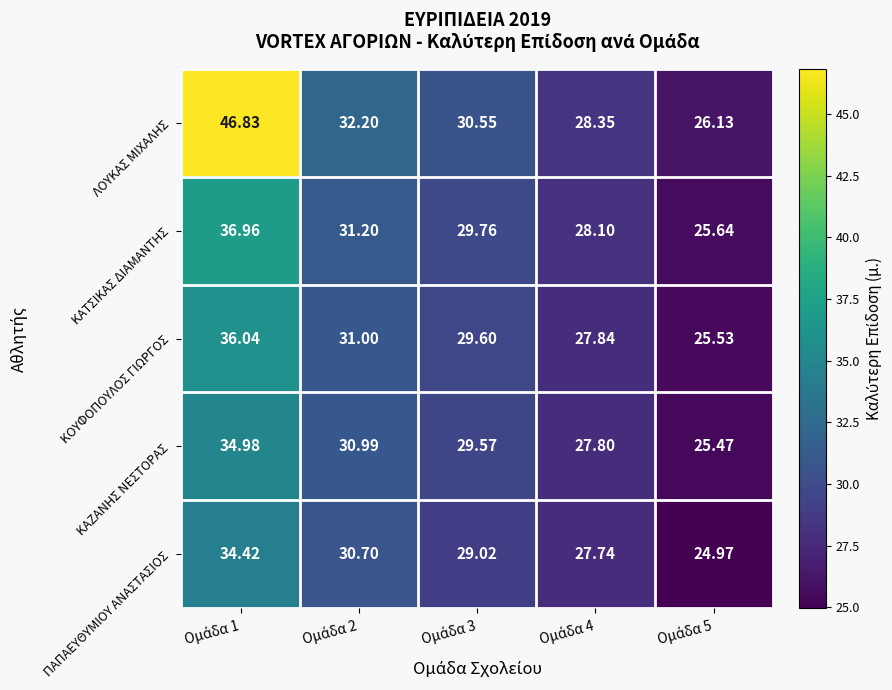

At which category is the sum across all series the highest?

Ομάδα 1